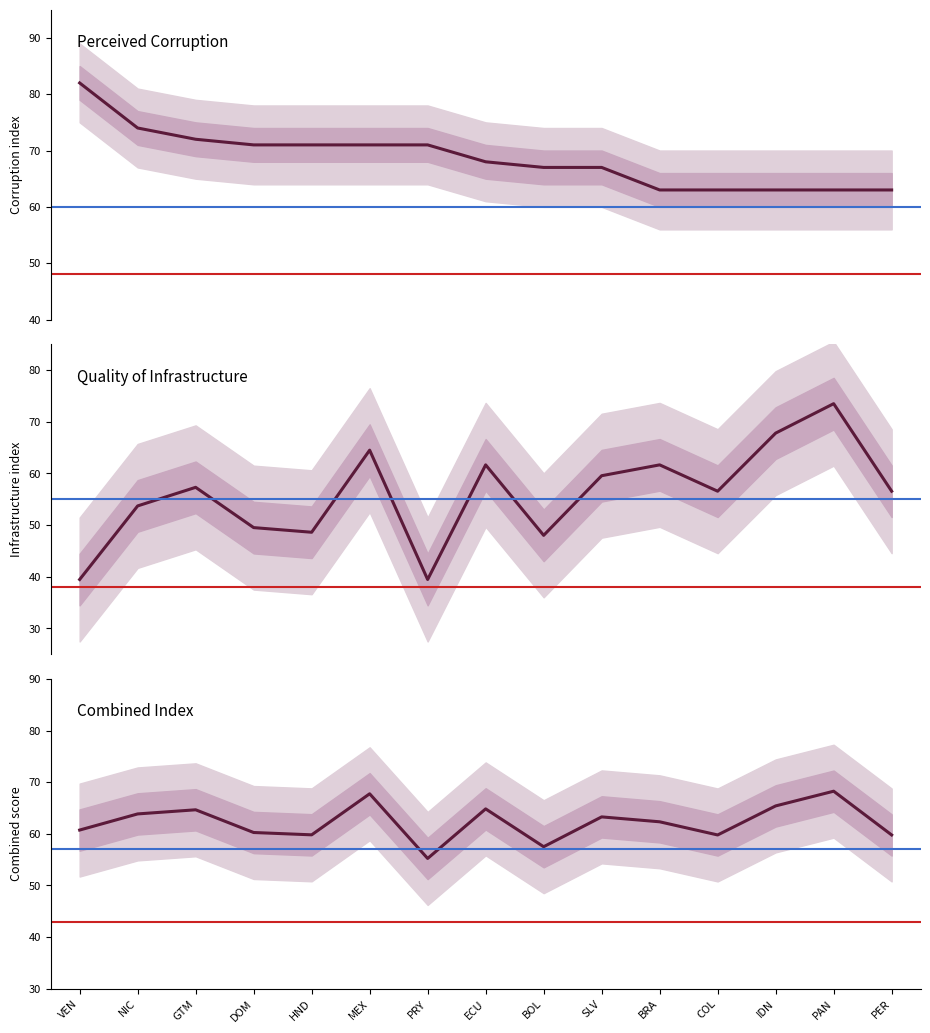

The Combined score series shows 38.0 at NIC. True or false?

False